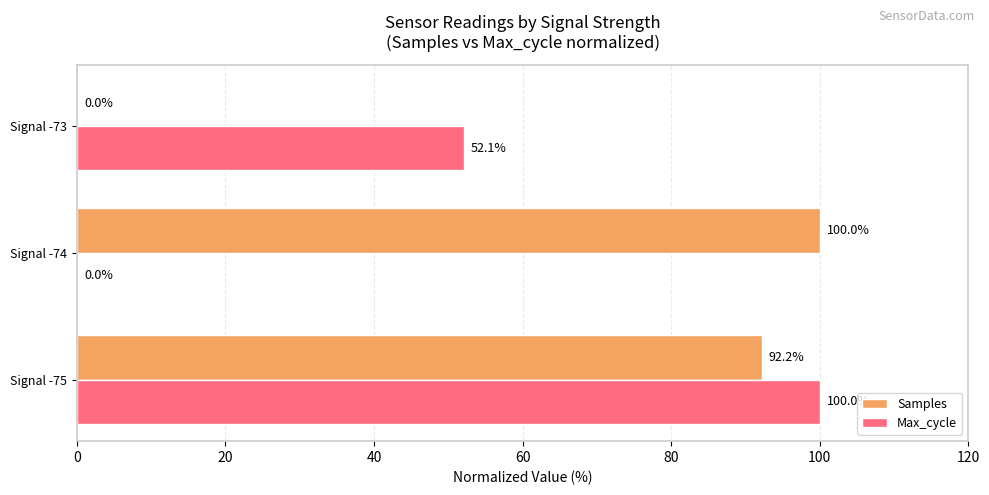

Between Signal -74 and Signal -73, which series saw the biggest shift?

Samples